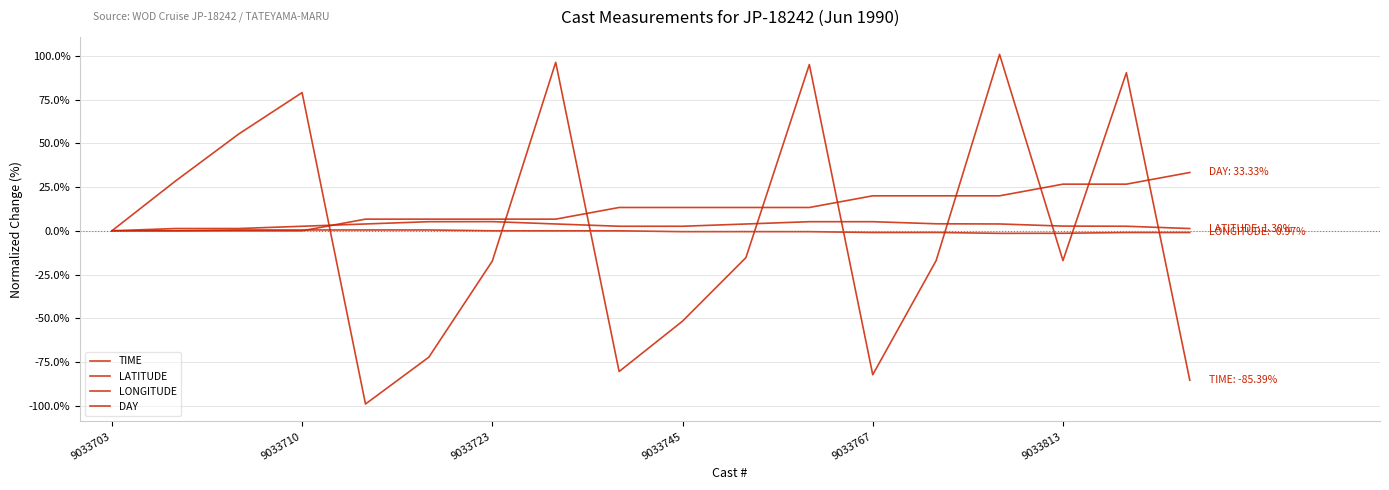

What is the highest value of the DAY series?

33.3